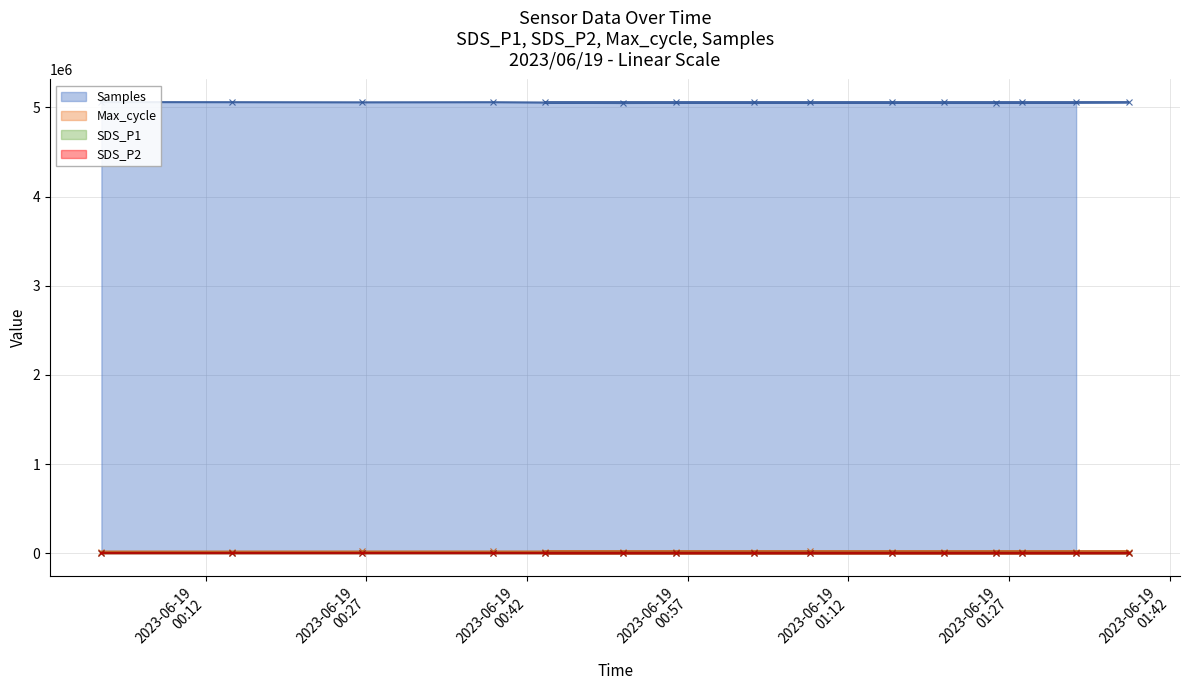

Where is the first local minimum for Max_cycle?

2023/06/19 01:03:14